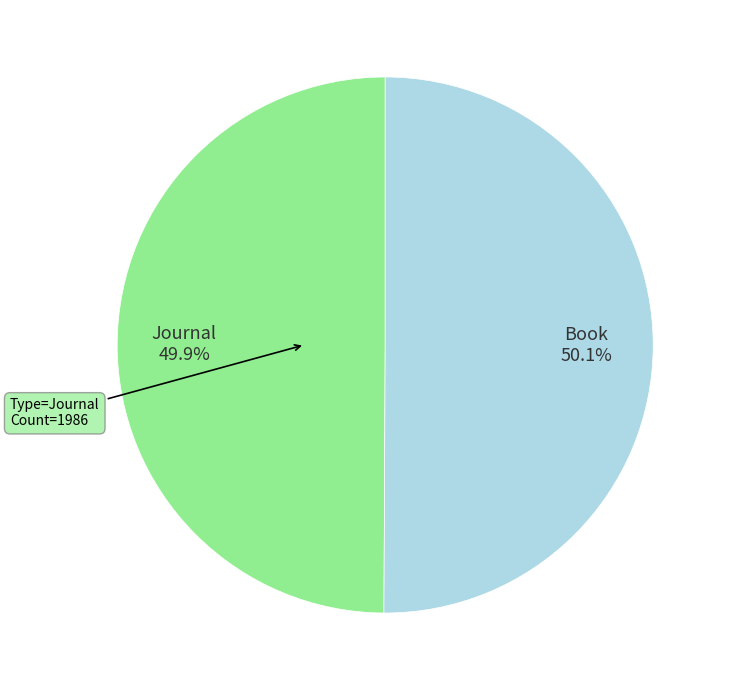

Is there any slice that represents more than half of the pie?

Yes